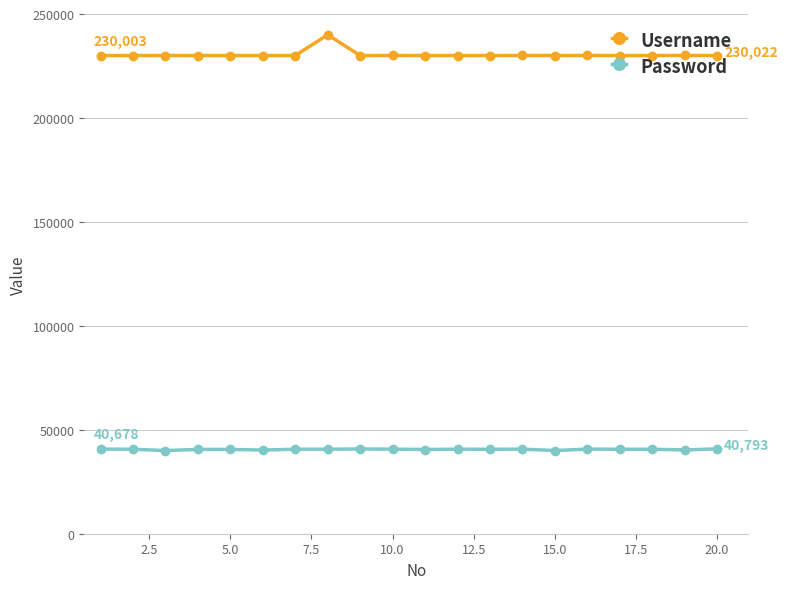

True or false: Username and Password cross at least once.

False